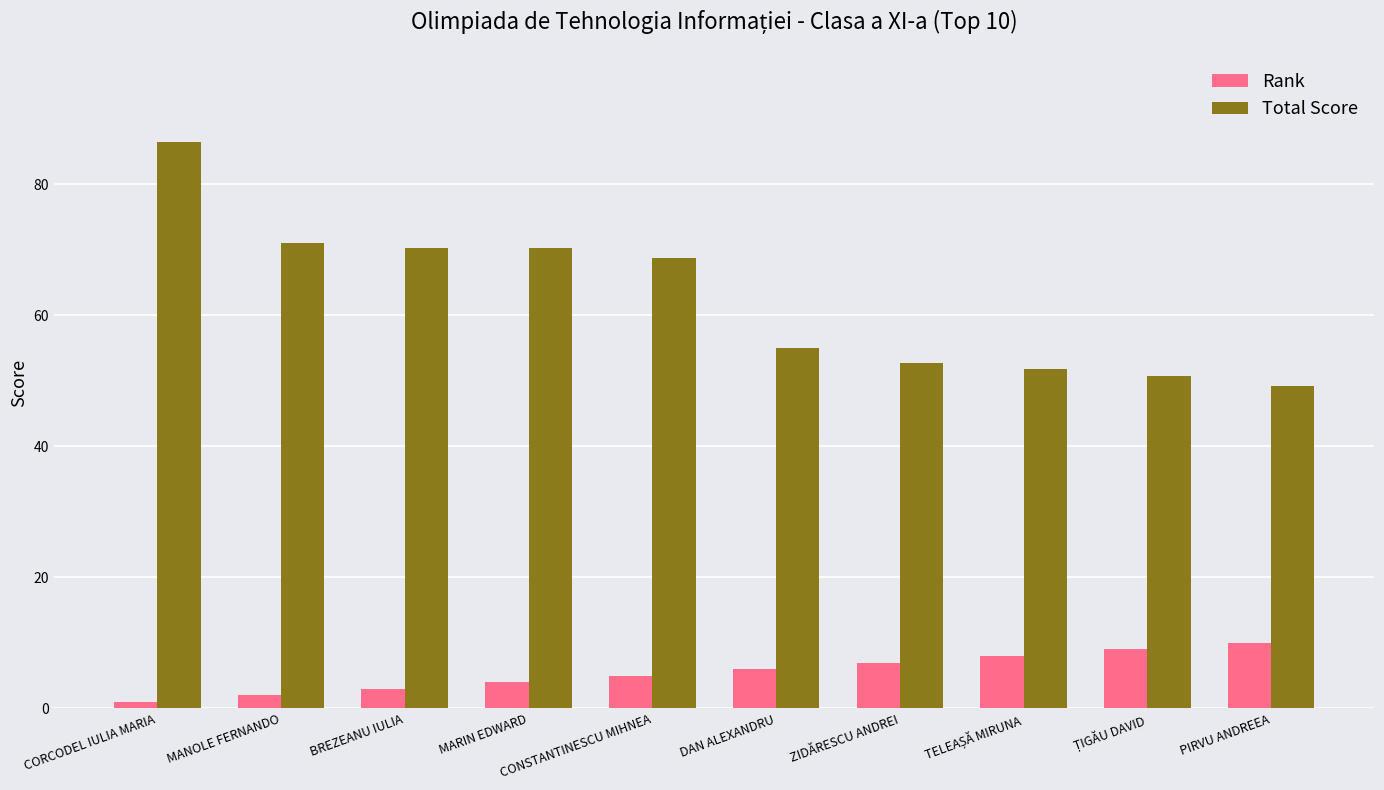

Rank the series at BREZEANU IULIA from highest to lowest value.

Total Score, Rank